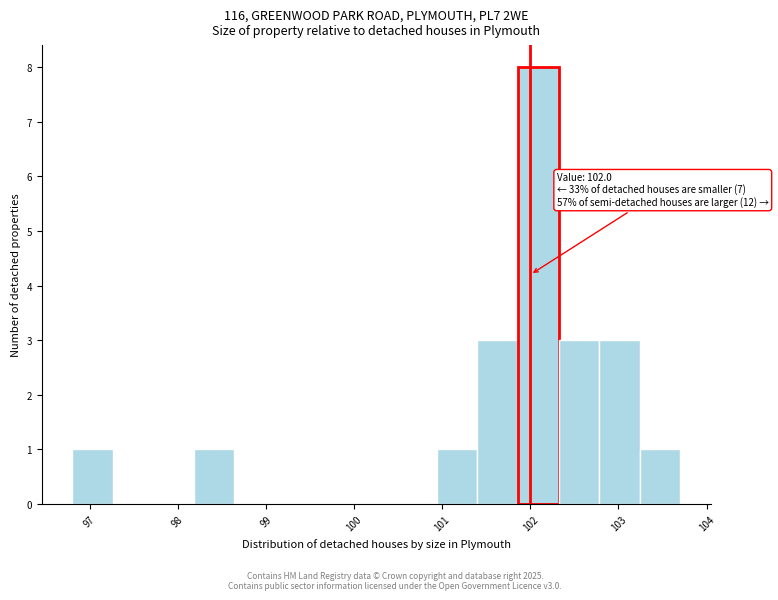

Which range on the x-axis has the tallest bar?

101.86 to 102.32